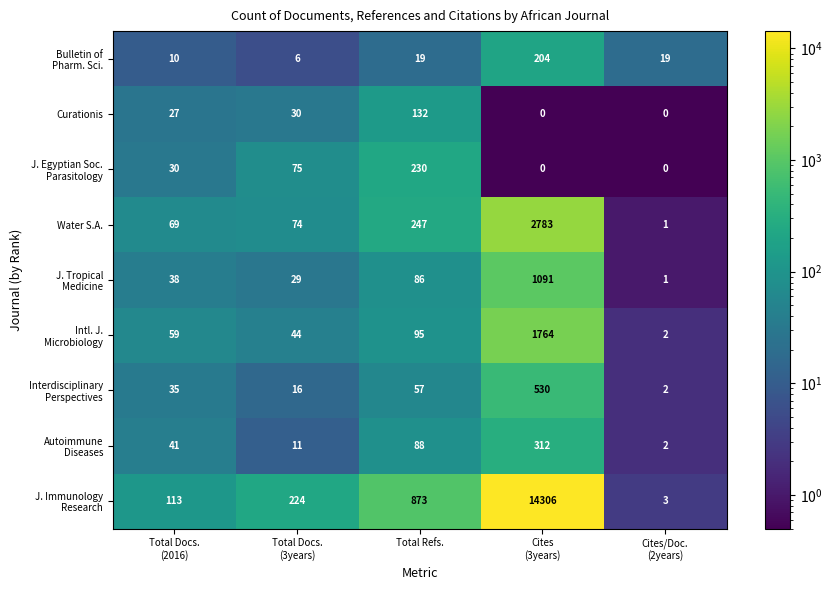

How many data points does each series have?

5